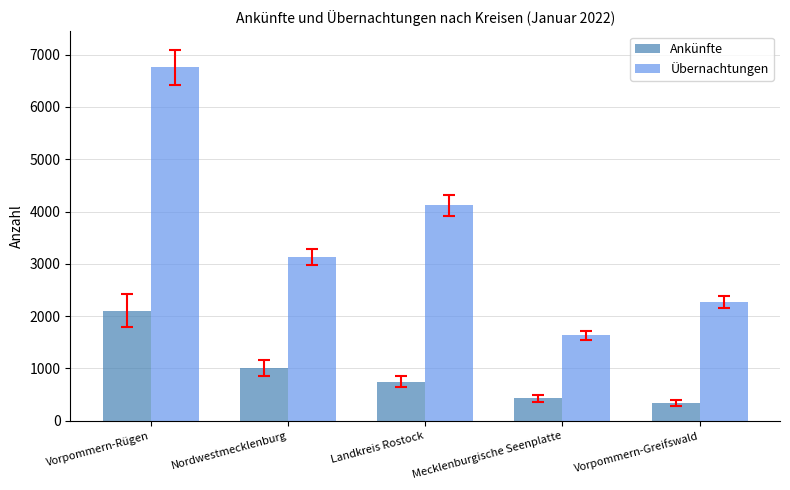

What are all the series names shown in the legend?

Ankünfte, Übernachtungen